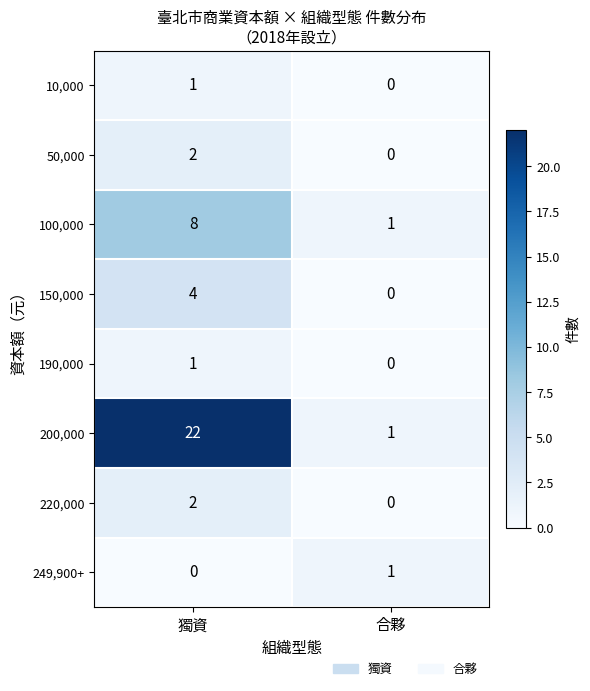

At which label does 200,000 reach its minimum?

合夥